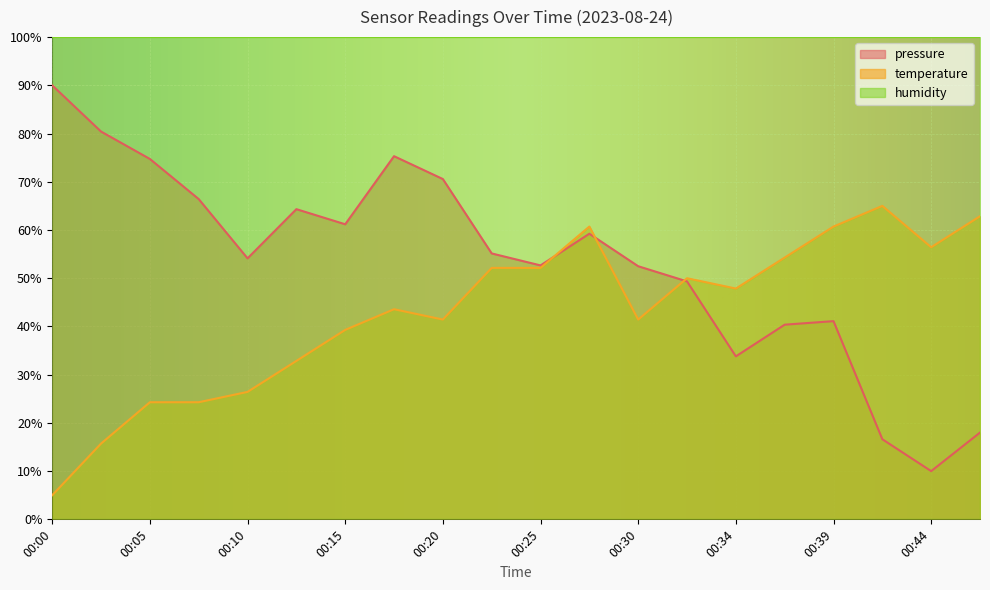

True or false: pressure has a value of 75.3 at 00:17.

True